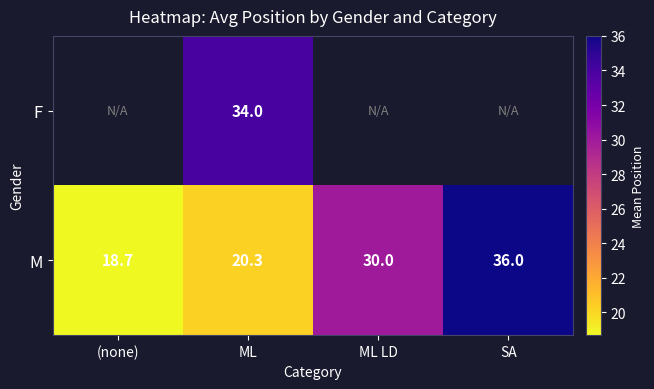

List the labels in order of M value, smallest first.

(none), ML, ML LD, SA